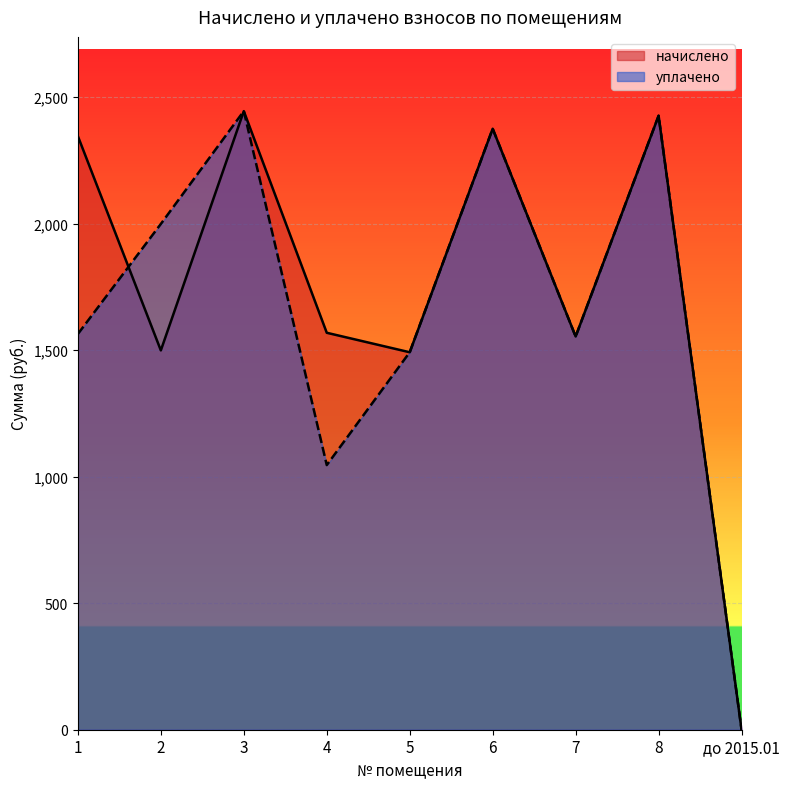

True or false: начислено and уплачено cross at least once.

True